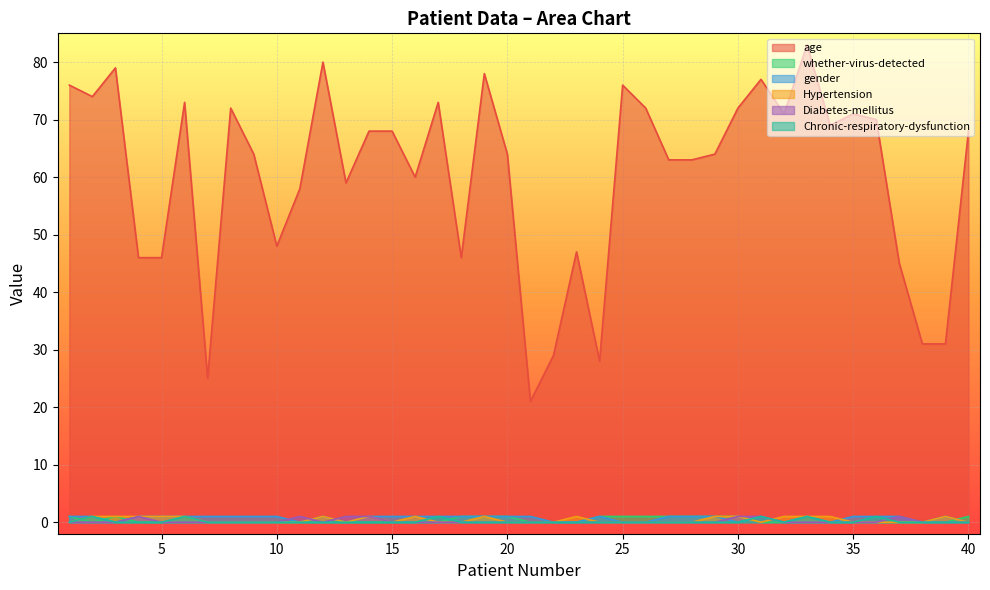

How many data points in Diabetes-mellitus are above 0?

7